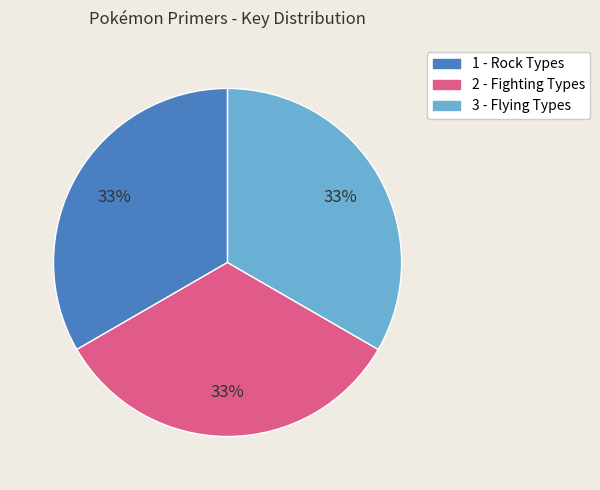

What is the ratio of the value at 2 - Fighting Types to the value at 3 - Flying Types?

1.0